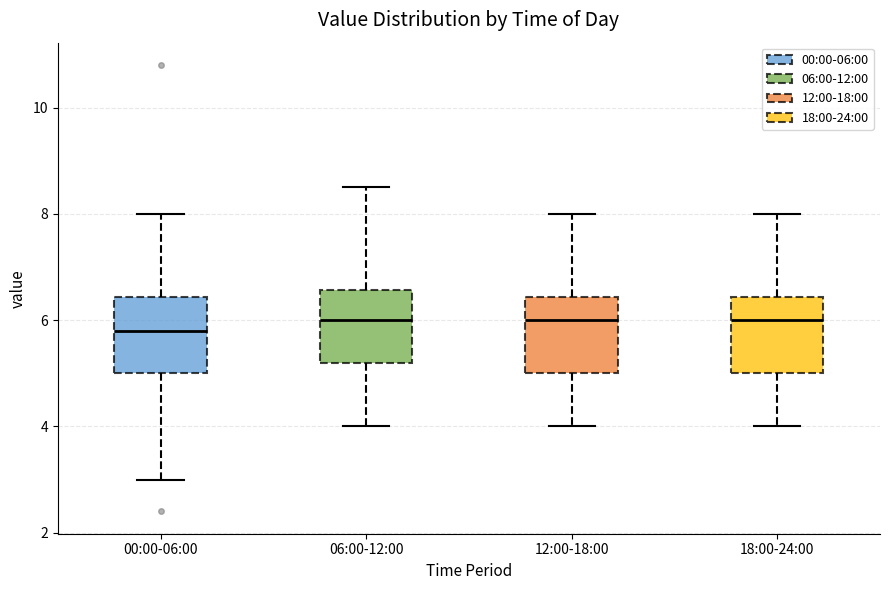

Which box's median line is the lowest?

00:00-06:00